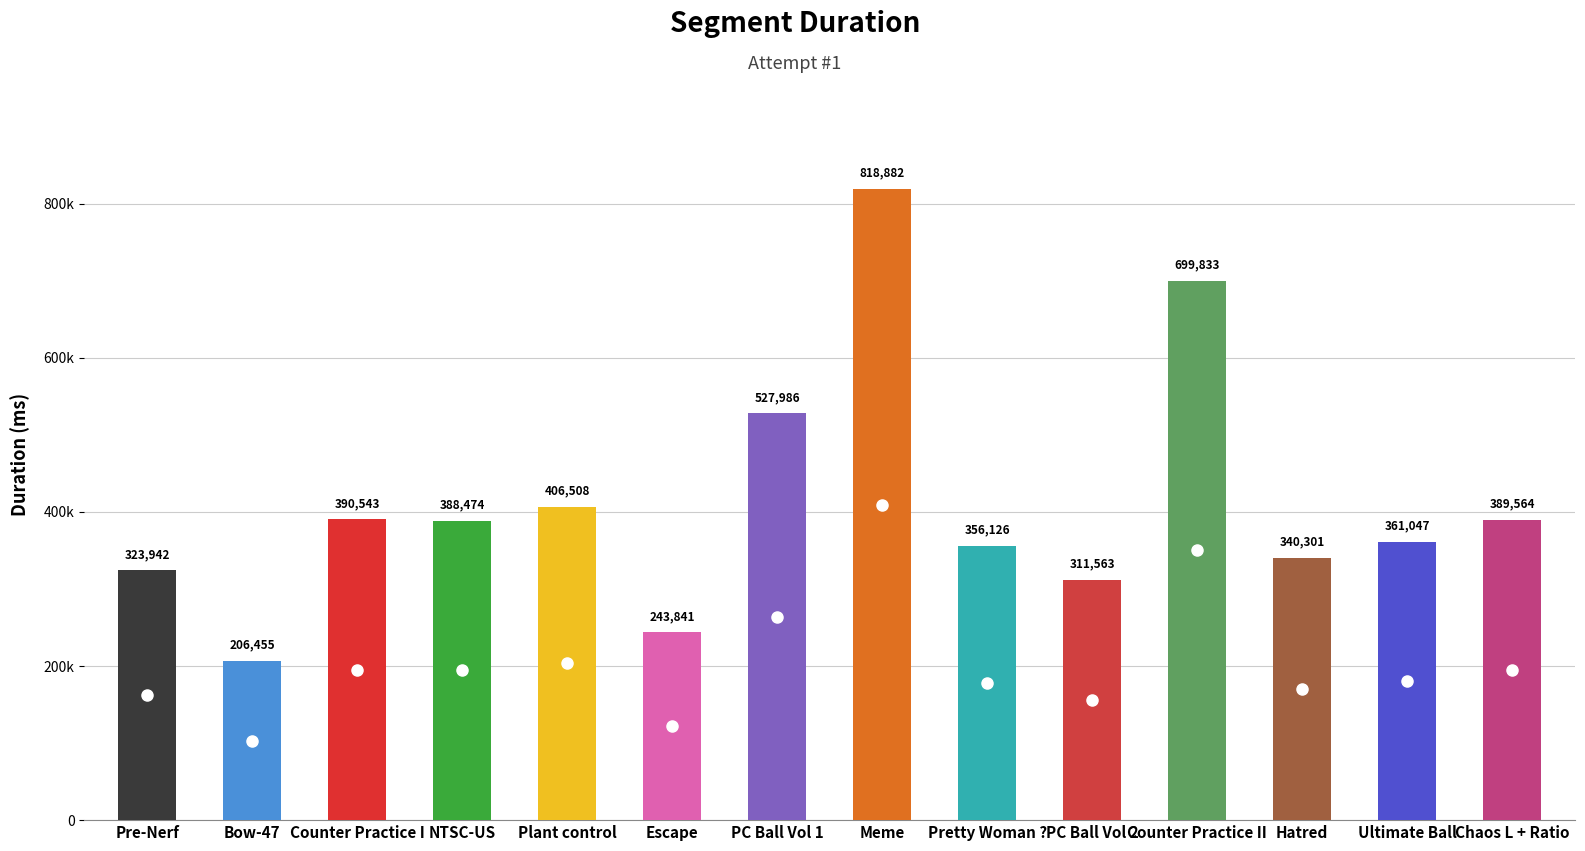

What is the value of the 3rd bar from the left?

390543